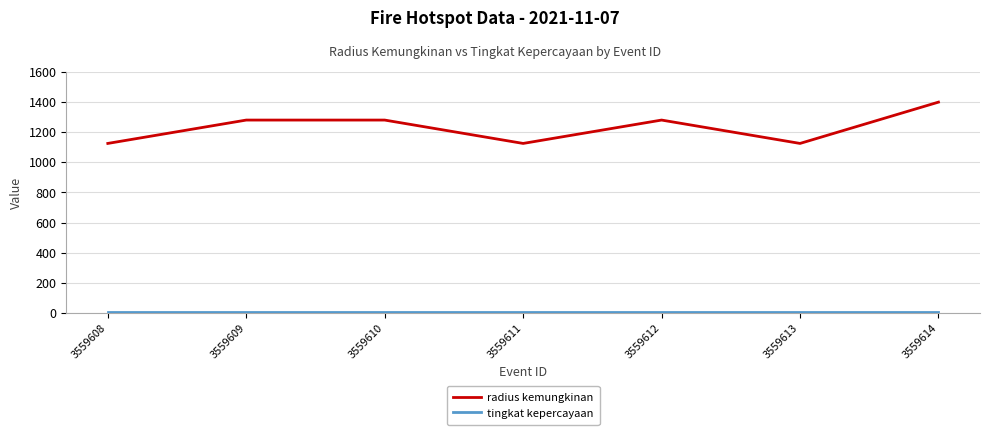

At which category is the sum across all series the highest?

3559614